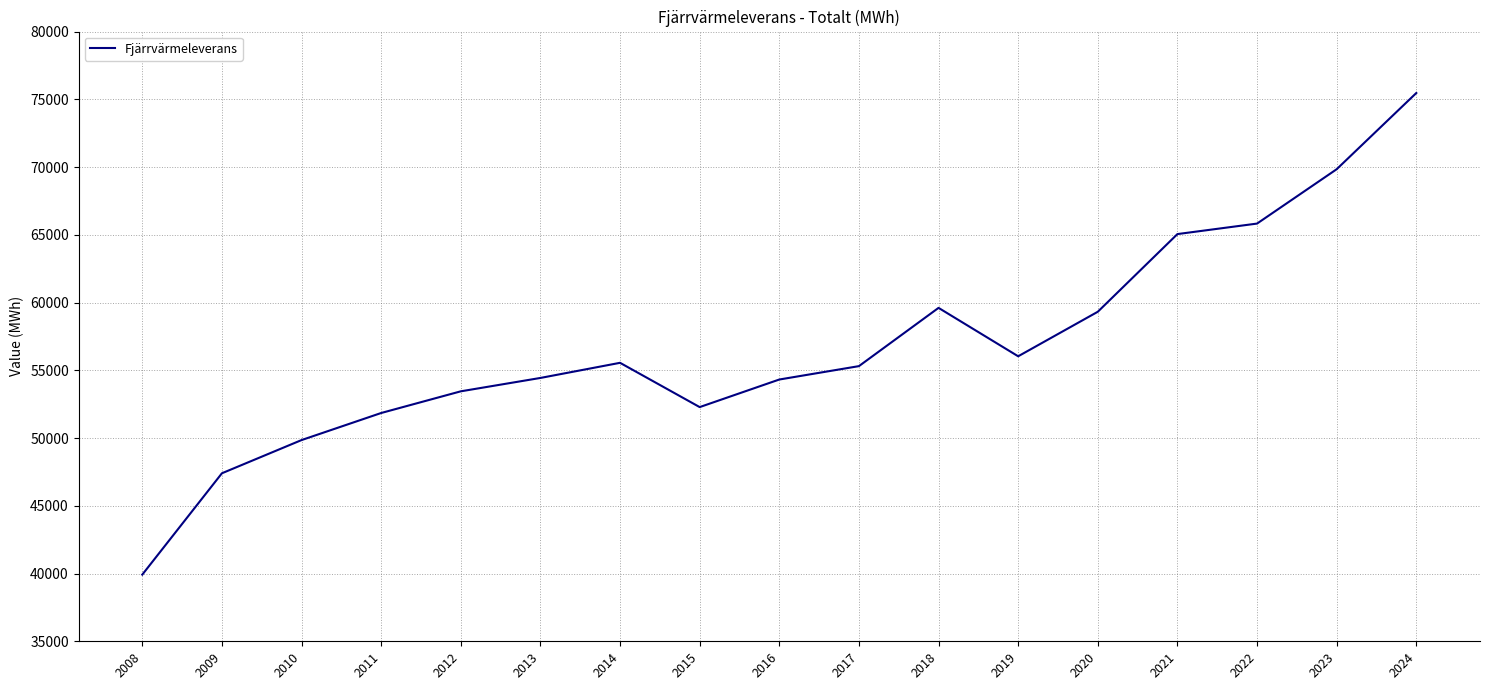

Read the value at 2016, to the nearest 10.

54320